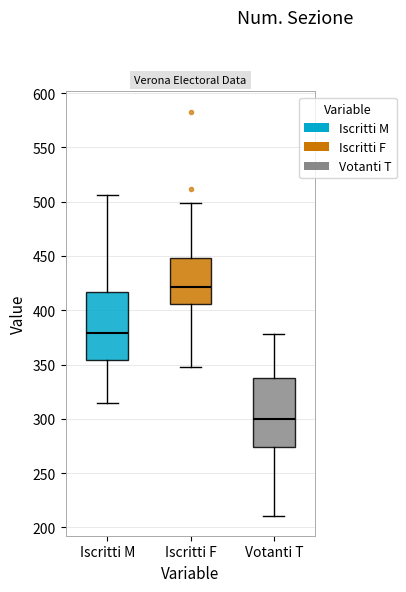

Where does the lower whisker of the box for Iscritti F end on the y-axis? The values are not printed on the chart, so give them approximately, as read against the axis.

350